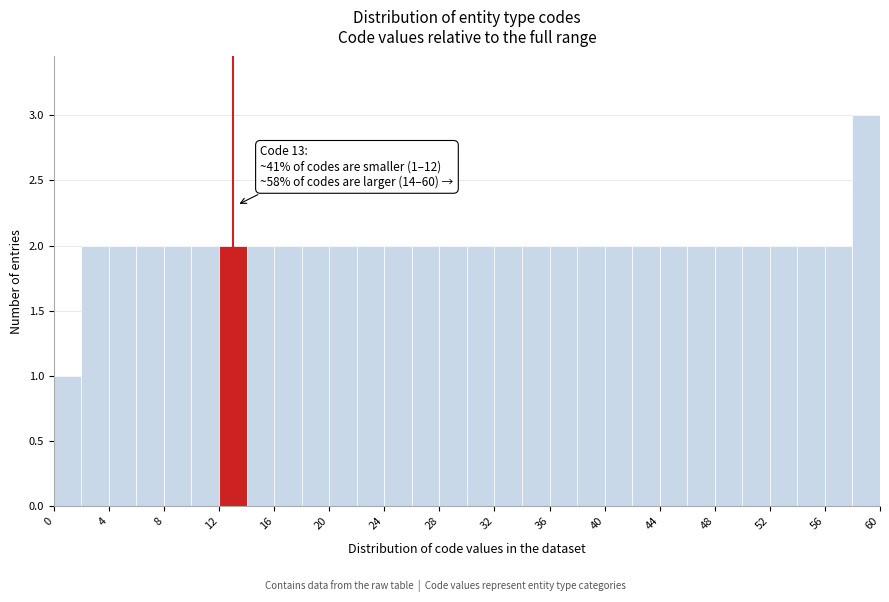

Over which range of the x-axis is the bar tallest?

58 to 60